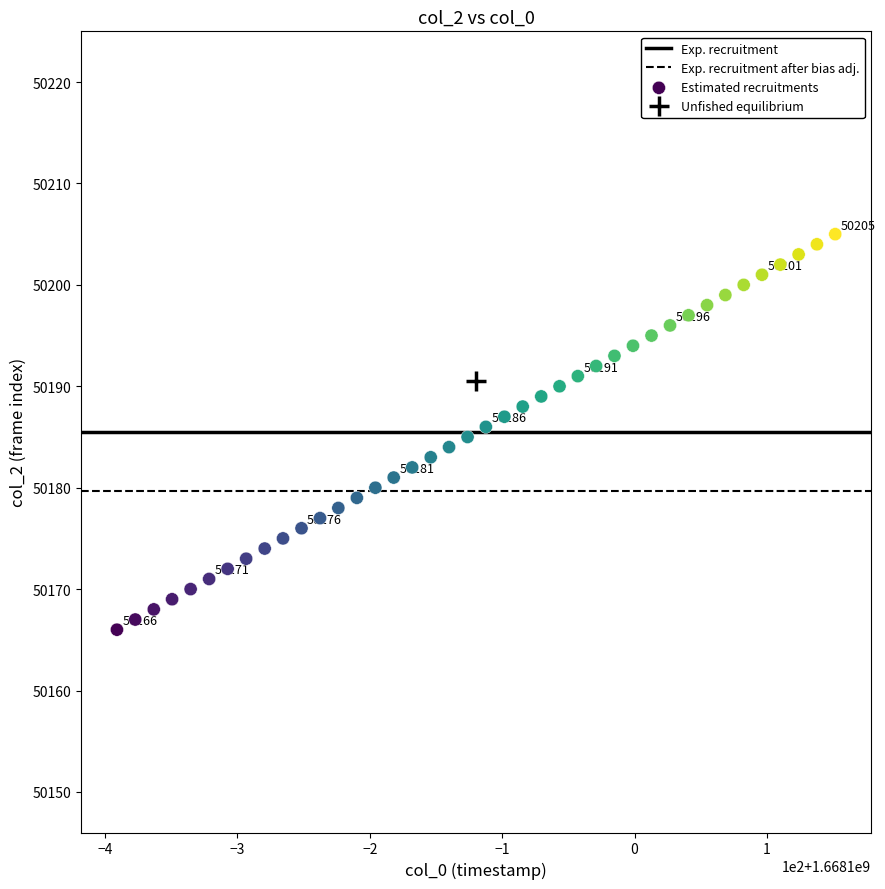

What is the range of Y values (max minus min)?

39